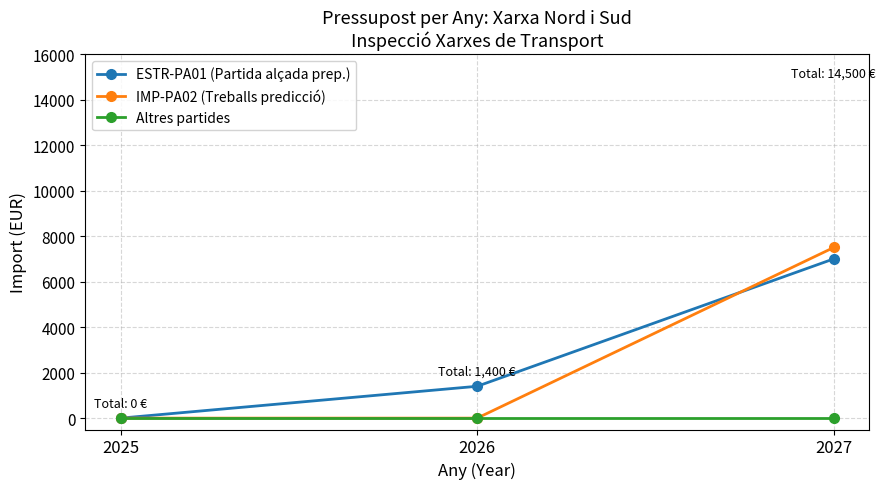

Reading right to left, what are all the values shown in this chart?

ESTR-PA01 (Partida alçada prep.): 2027=7000	2026=1400	2025=0
IMP-PA02 (Treballs predicció): 2027=7500	2026=0	2025=0
Altres partides: 2027=0	2026=0	2025=0